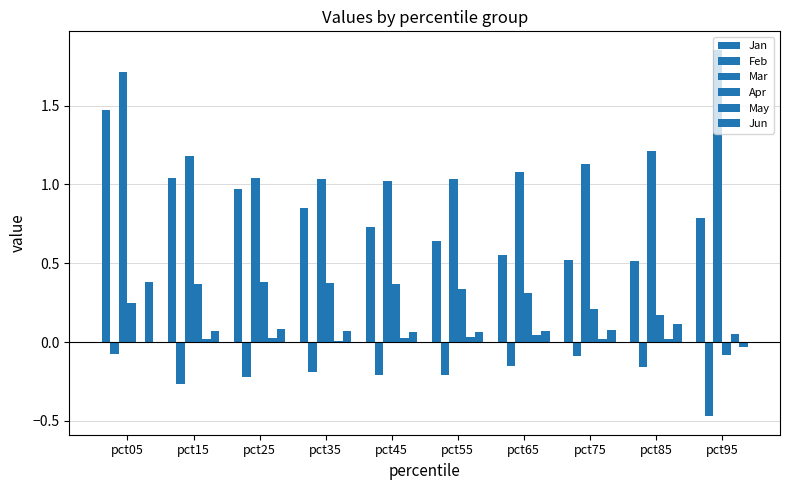

The value of Jun at pct85 is 0.2. True or false?

False